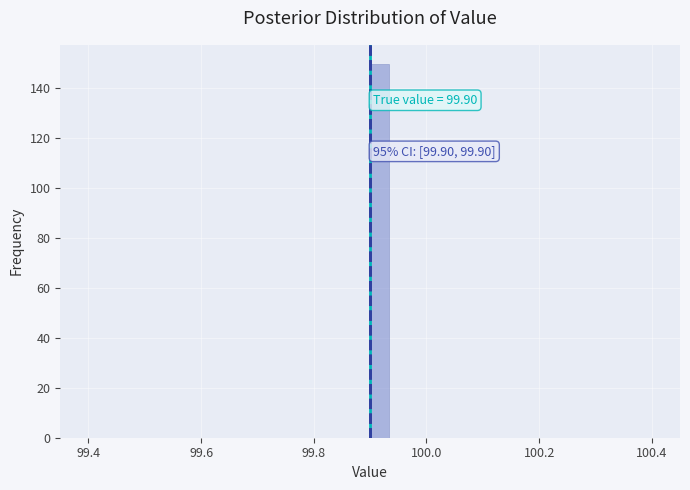

Read against the x-axis, roughly where is the centre of the tallest bar?

99.92